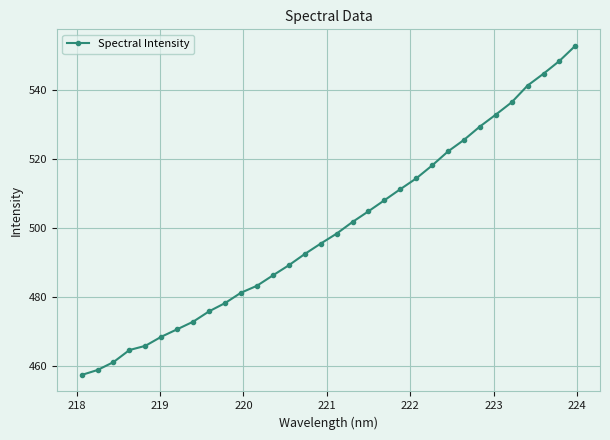

What is the value of the 31st point from the left?

548.3